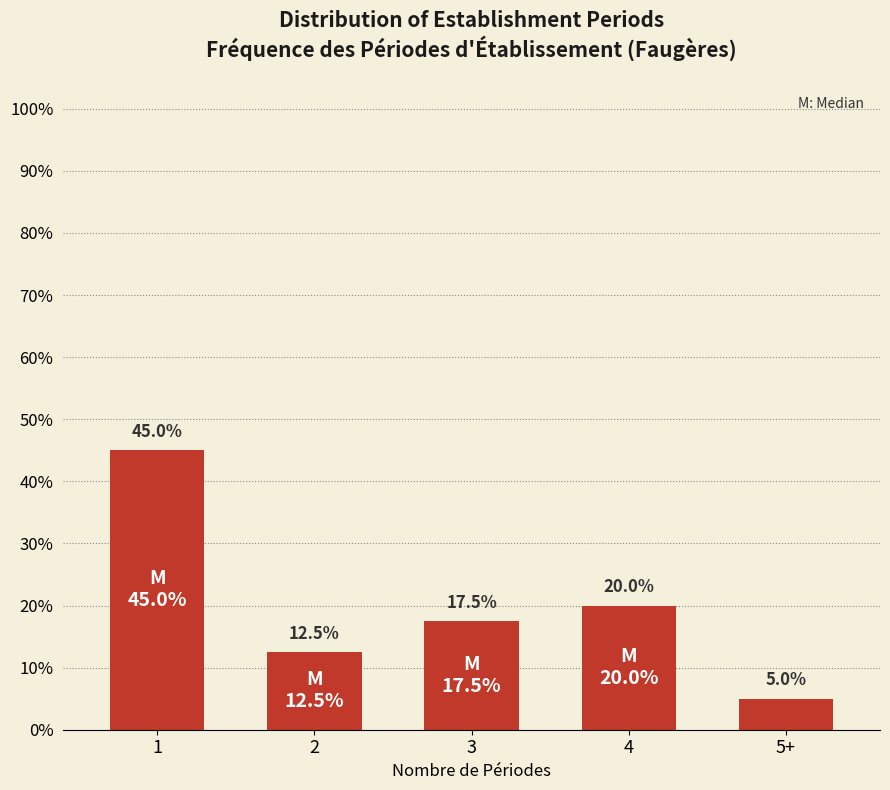

Reading left to right, what are all the values shown in this chart?

45.0	12.5	17.5	20.0	5.0